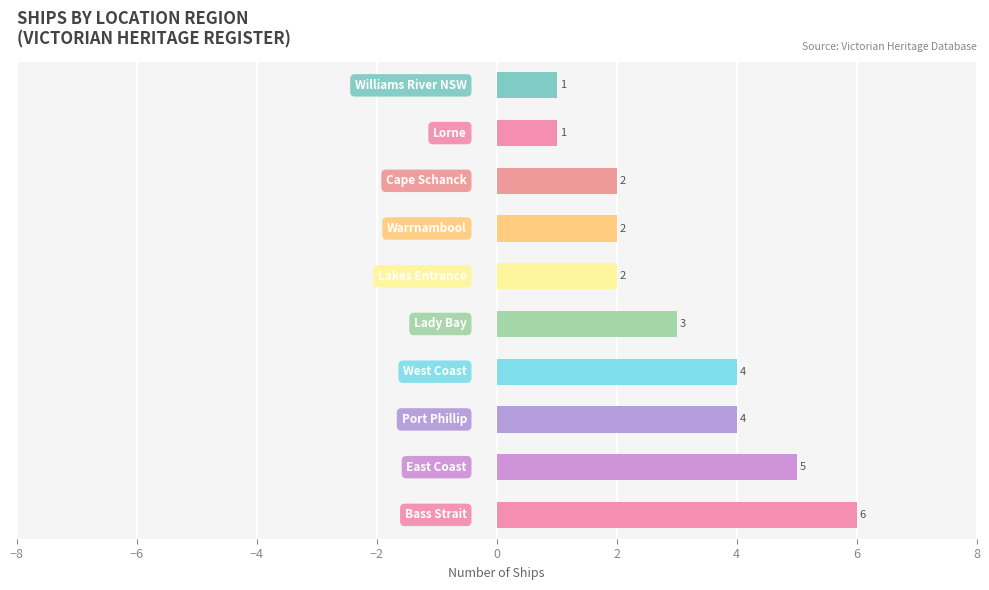

What is the maximum value shown in the chart?

6